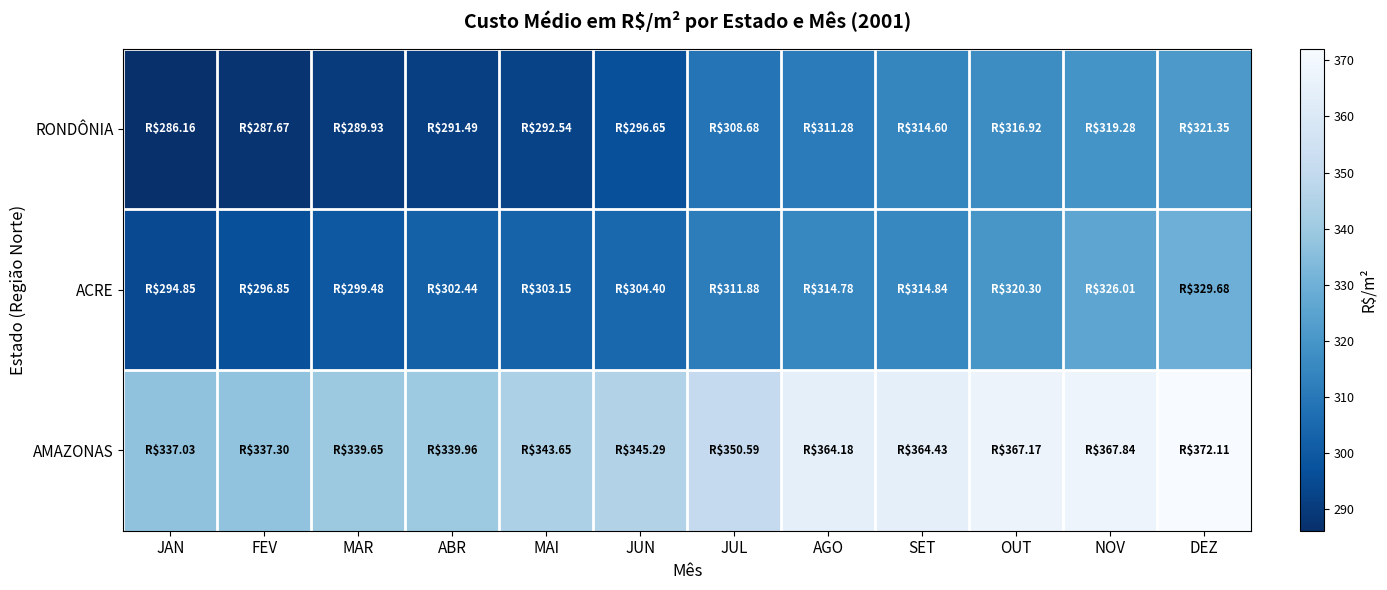

At which category does the chart reach its minimum across all series?

JAN